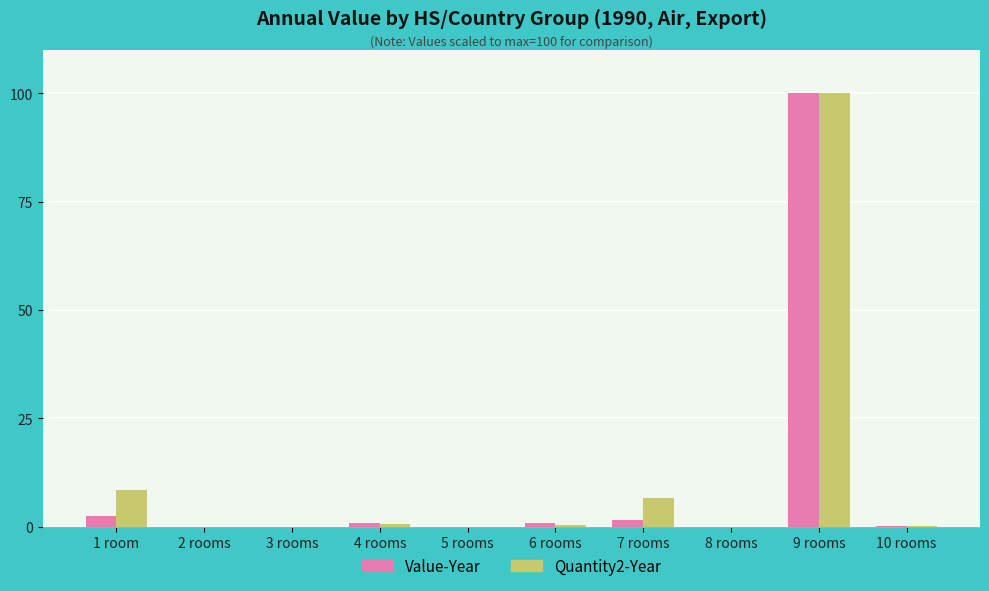

Is the value of Value-Year at 4 rooms greater than the value of Quantity2-Year at 9 rooms?

No